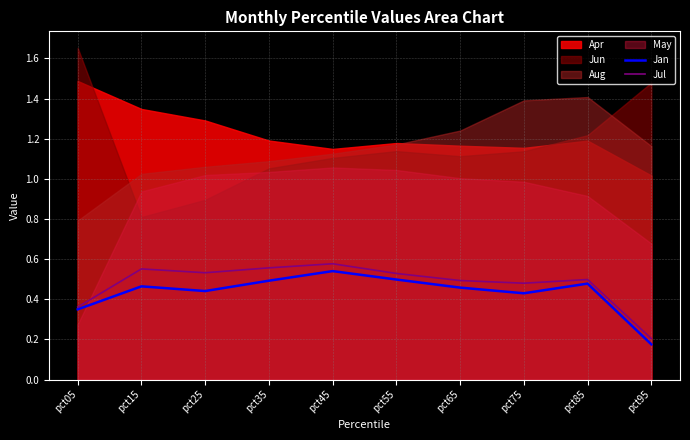

What is the difference between the highest and lowest values at pct35?

0.1